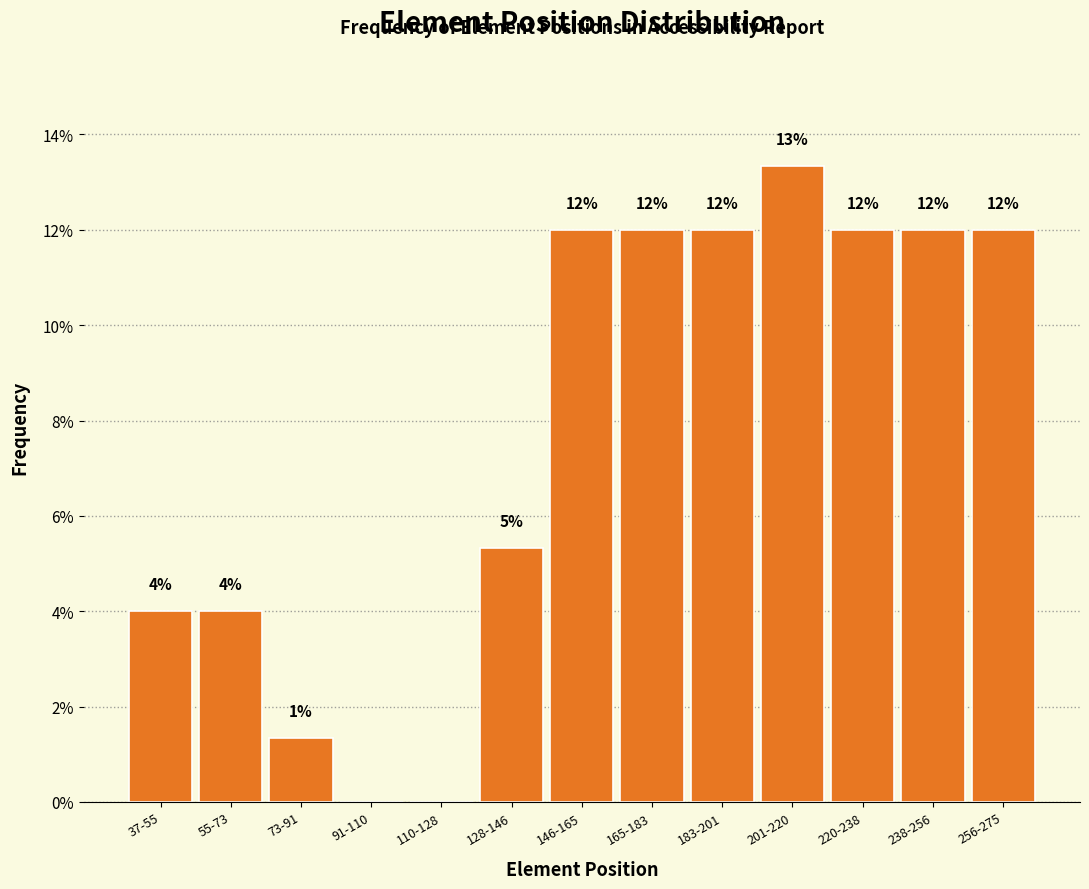

Between 91-110 and 73-91, which is larger?

73-91